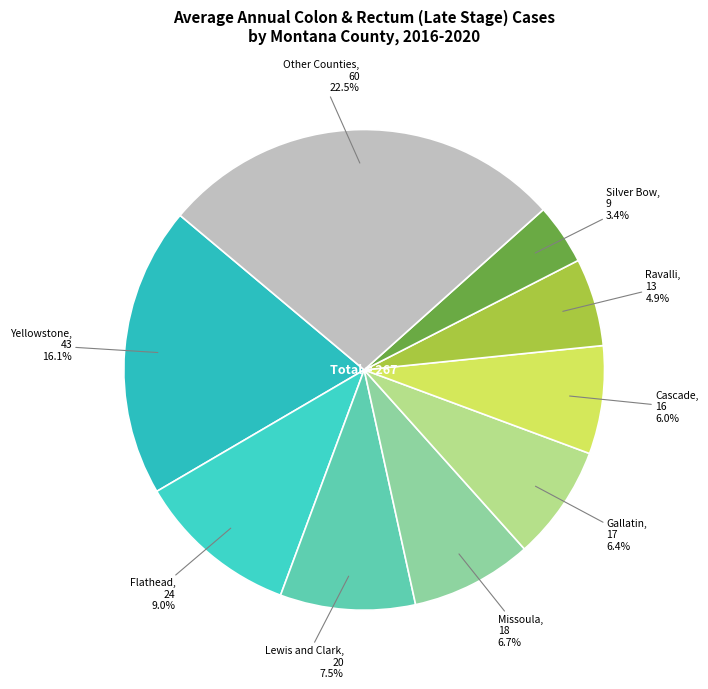

Which category has the biggest portion of the pie?

Yellowstone County